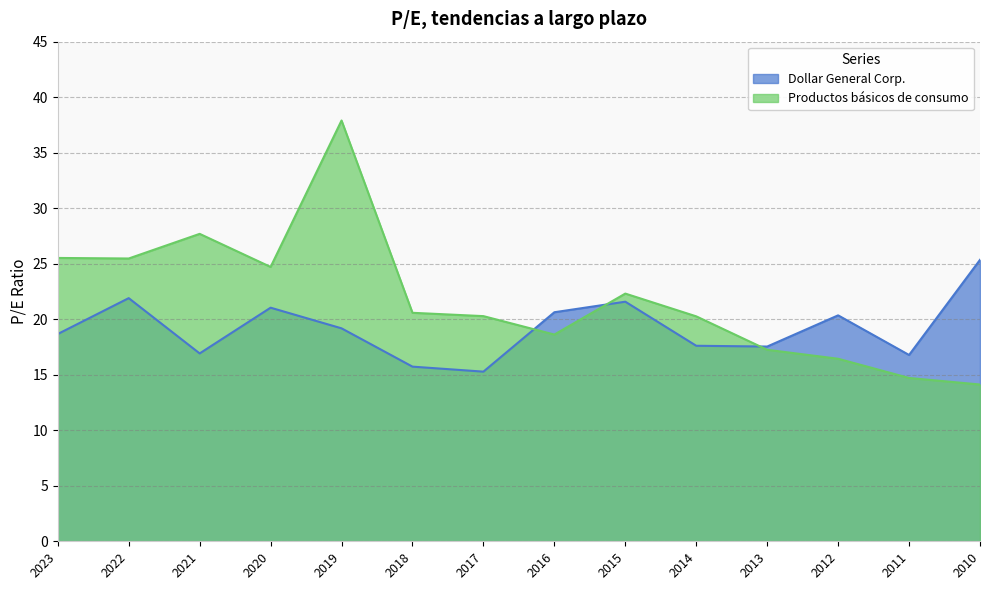

Which series has the largest range (max minus min)?

Productos básicos de consumo